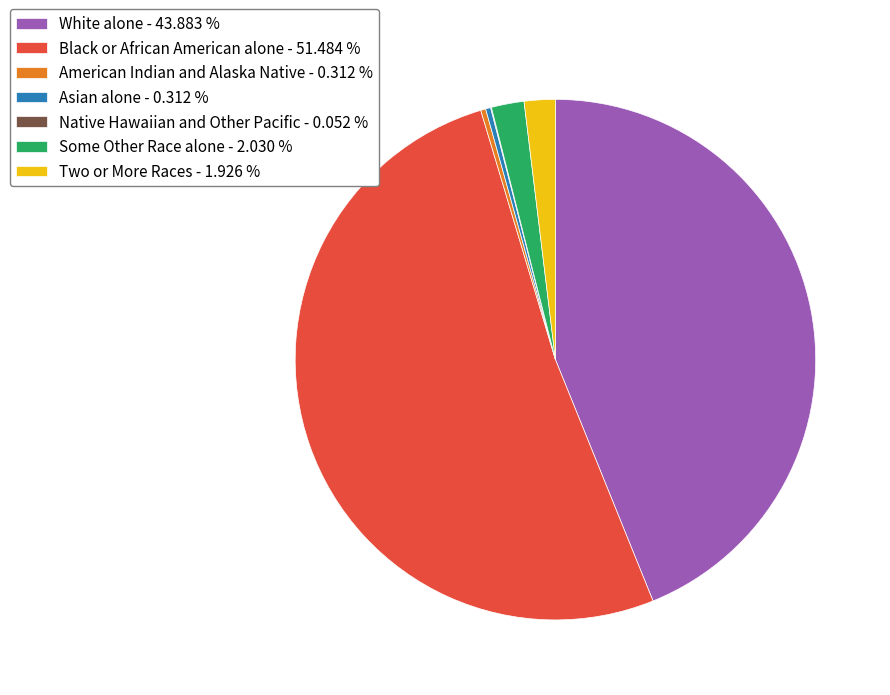

Combined, do Black or African American alone - 51.484 % and American Indian and Alaska Native - 0.312 % account for over 50%?

Yes